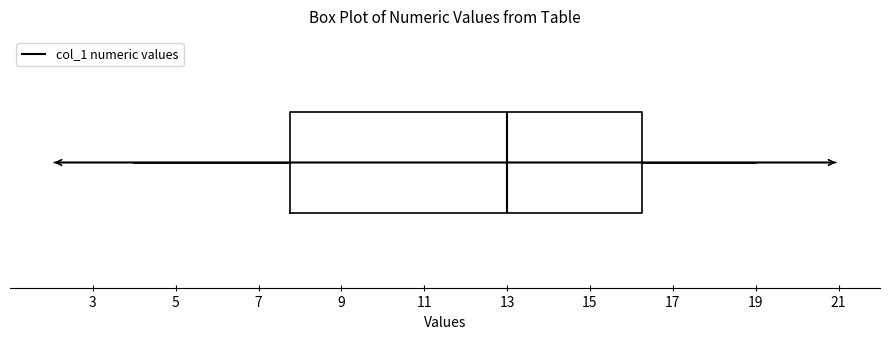

Where does the median line of the box sit on the x-axis? The values are not printed on the chart, so give them approximately, as read against the axis.

13.0